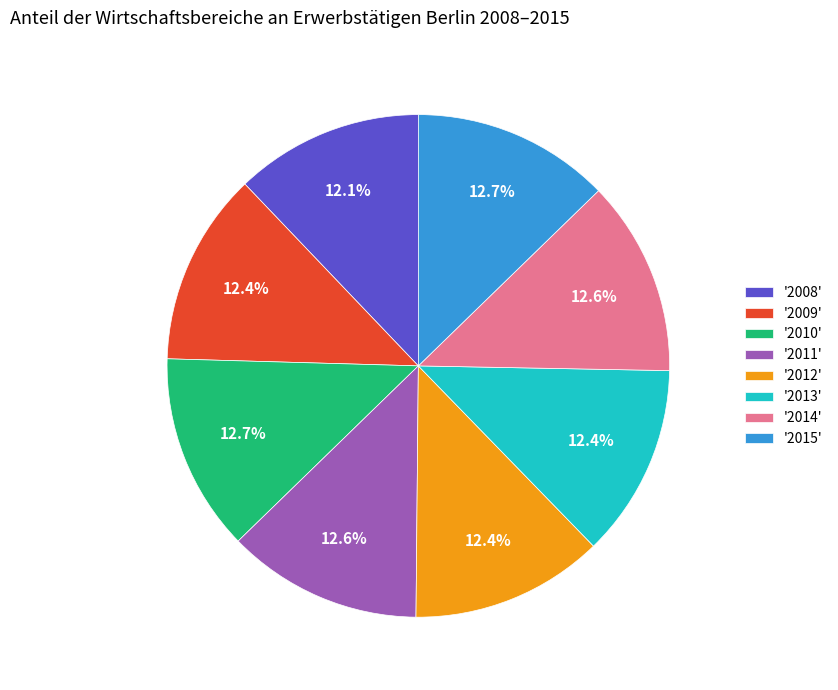

Do '2011' and '2009' together represent more than half of the pie?

No